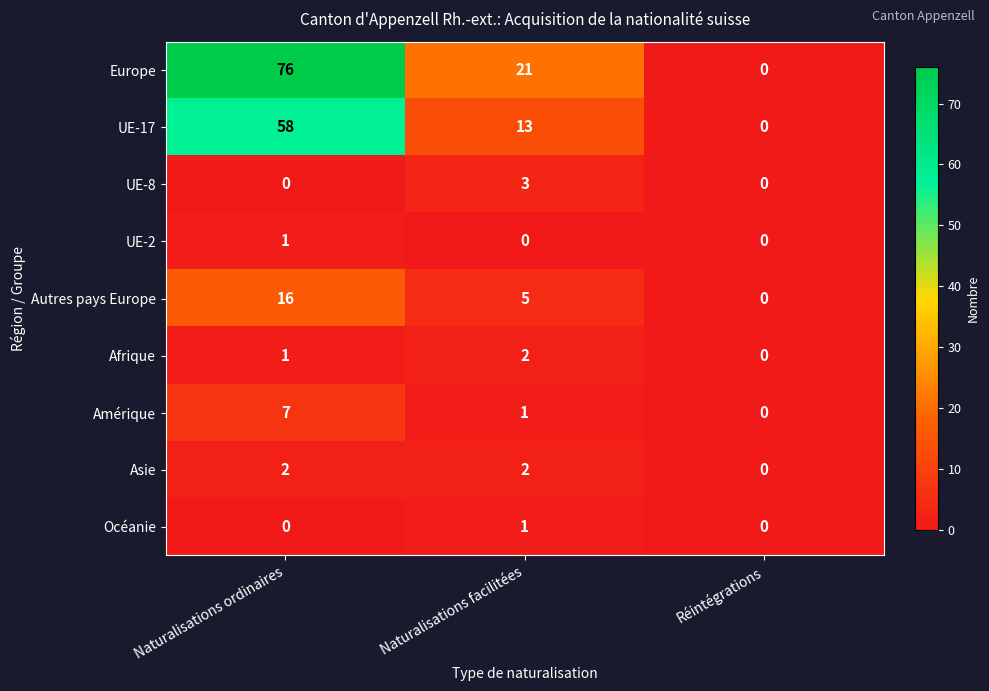

True or false: UE-2 has a value of 0 at Naturalisations facilitées.

True